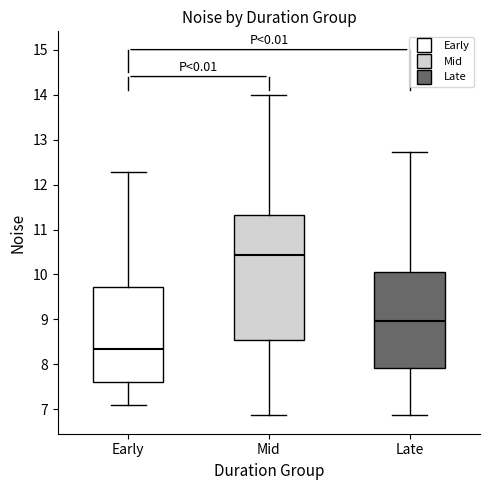

Which box is the tallest, from its lower edge to its upper edge?

Mid